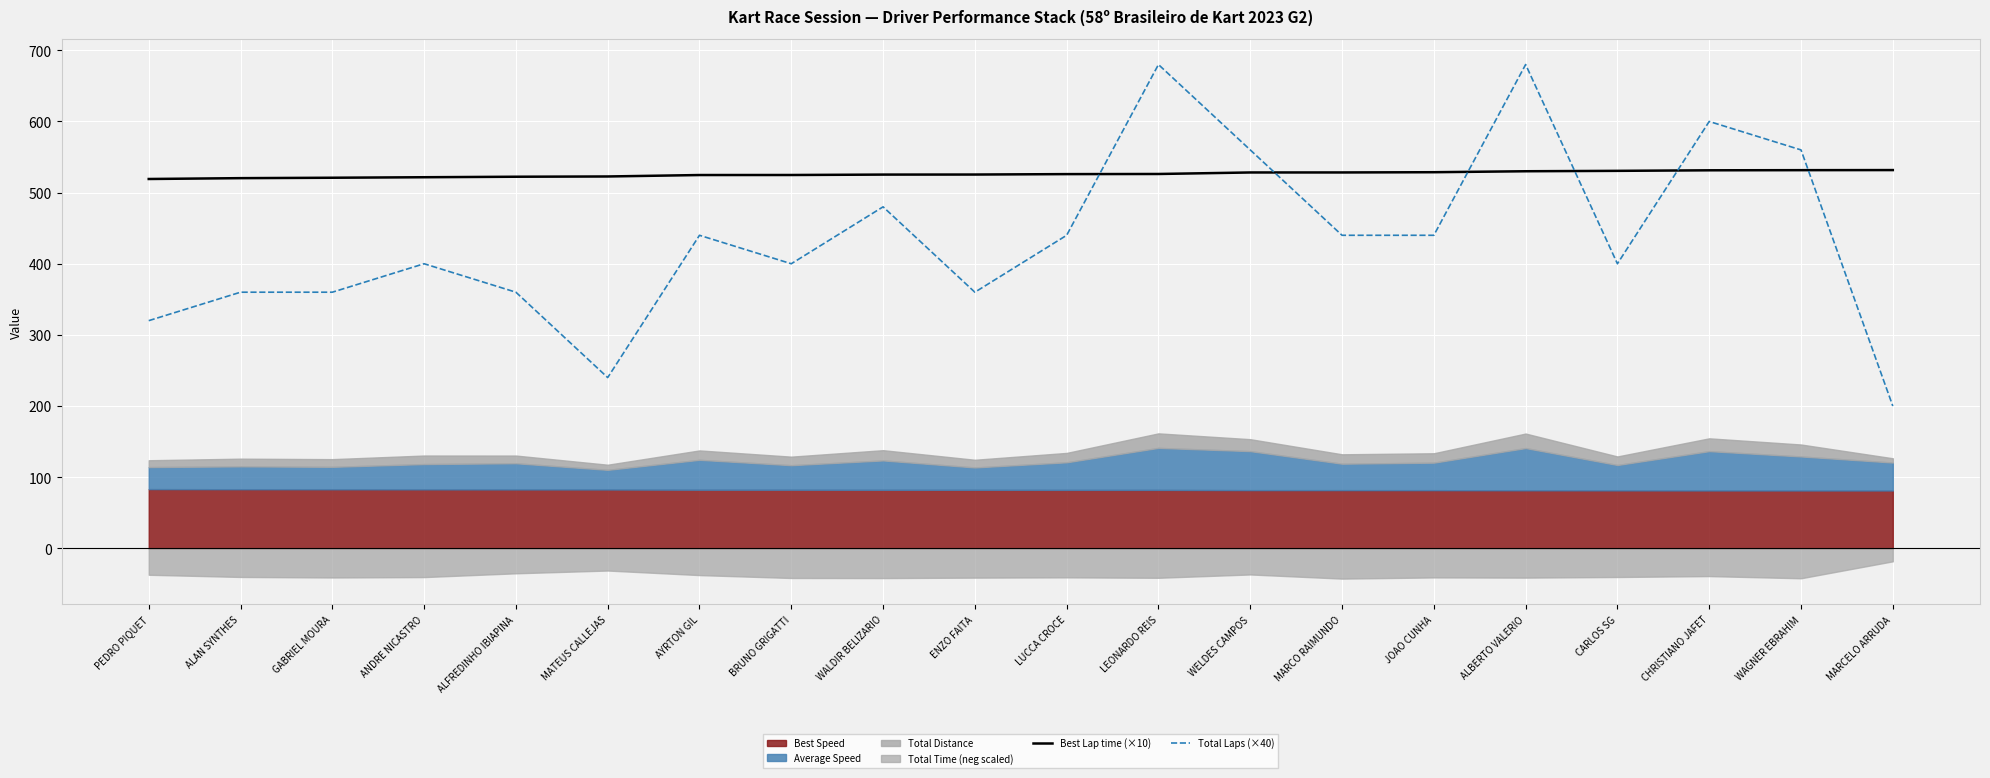

Rank the categories by Total Laps (×40) value from lowest to highest.

MARCELO ARRUDA, MATEUS CALLEJAS, PEDRO PIQUET, ALAN SYNTHES, GABRIEL MOURA, ALFREDINHO IBIAPINA, ENZO FAITA, ANDRE NICASTRO, BRUNO GRIGATTI, CARLOS SG, AYRTON GIL, LUCCA CROCE, MARCO RAIMUNDO, JOAO CUNHA, WALDIR BELIZARIO, WELDES CAMPOS, WAGNER EBRAHIM, CHRISTIANO JAFET, LEONARDO REIS, ALBERTO VALERIO